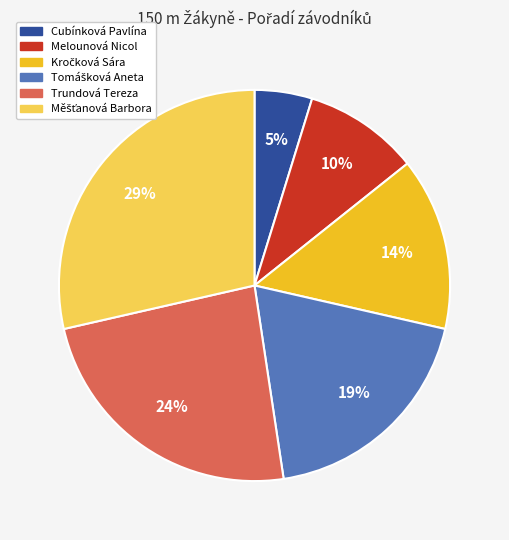

What percentage is the Cubínková Pavlína slice, to the nearest percent?

5%